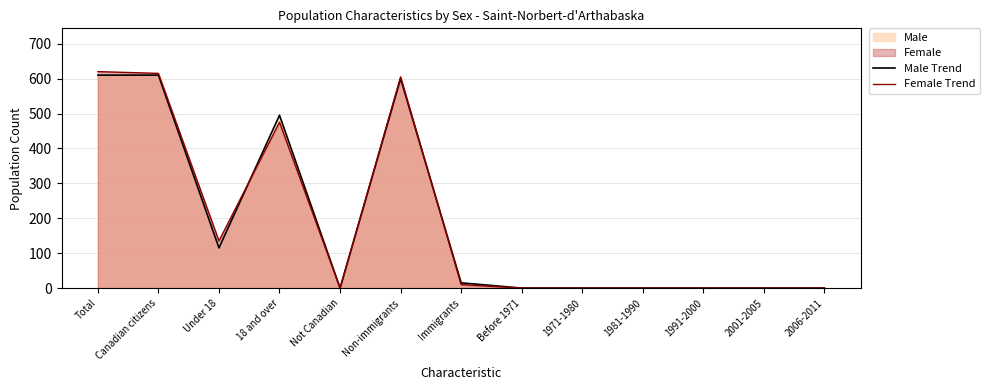

How many interior local peaks does the Female Trend series have?

2